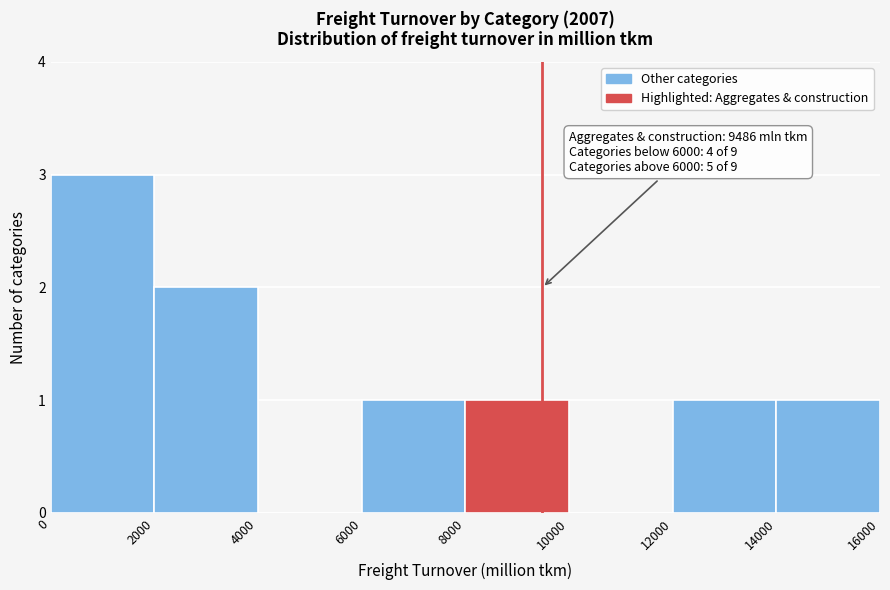

Which range on the x-axis has the tallest bar?

0 to 2000